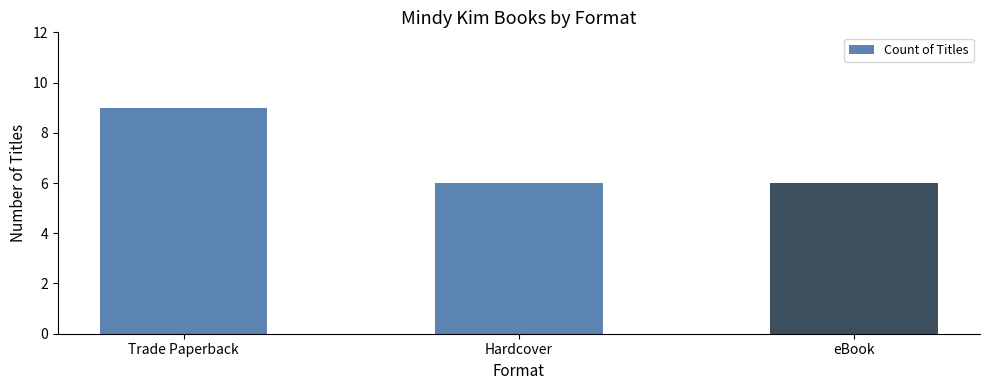

What is the value of the 2nd bar from the left?

6